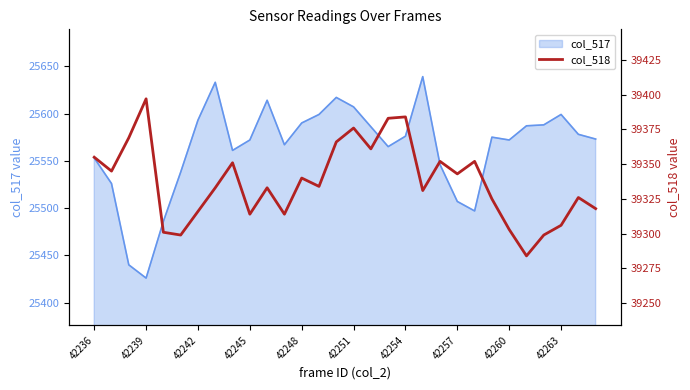

Is it true that col_517 equals 13836 at 42248?

False